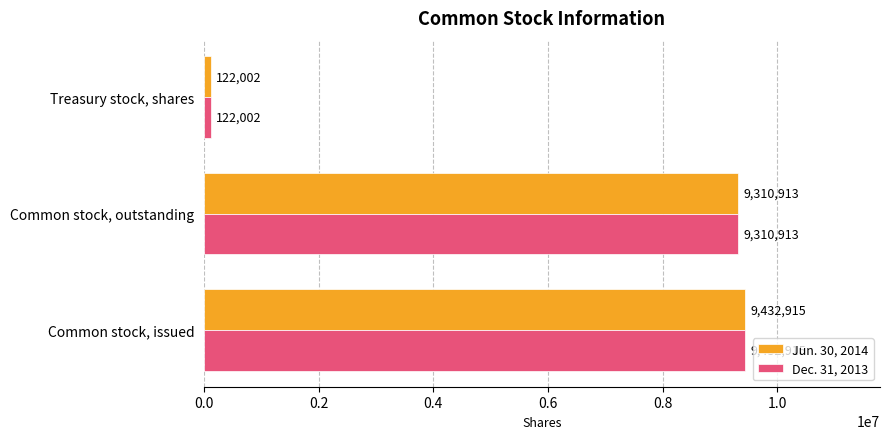

Read the Jun. 30, 2014 value at Common stock, outstanding.

9310913